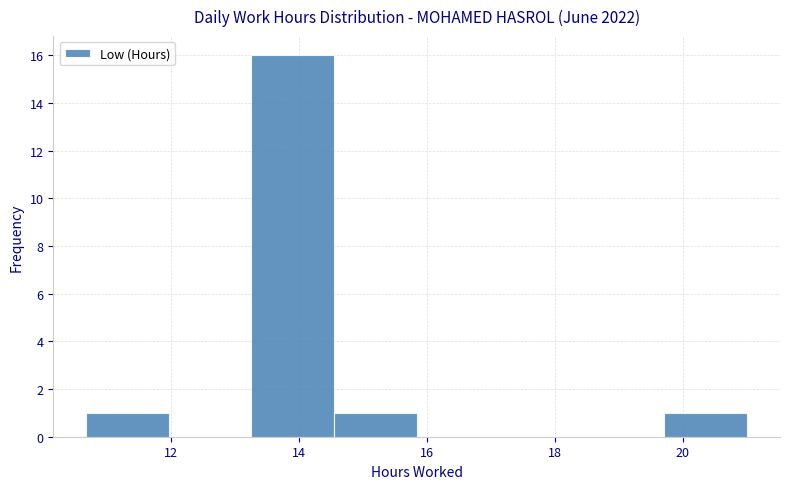

Reading left to right, list every bar in this chart as the range it spans on the x-axis followed by its height. Neither the bar edges nor the heights are printed on the chart, so give them approximately, as read against the axes.

10.6 to 12.0: 1
12.0 to 13.2: 0
13.2 to 14.6: 16
14.6 to 15.8: 1
15.8 to 17.2: 0
17.2 to 18.4: 0
18.4 to 19.8: 0
19.8 to 21.0: 1